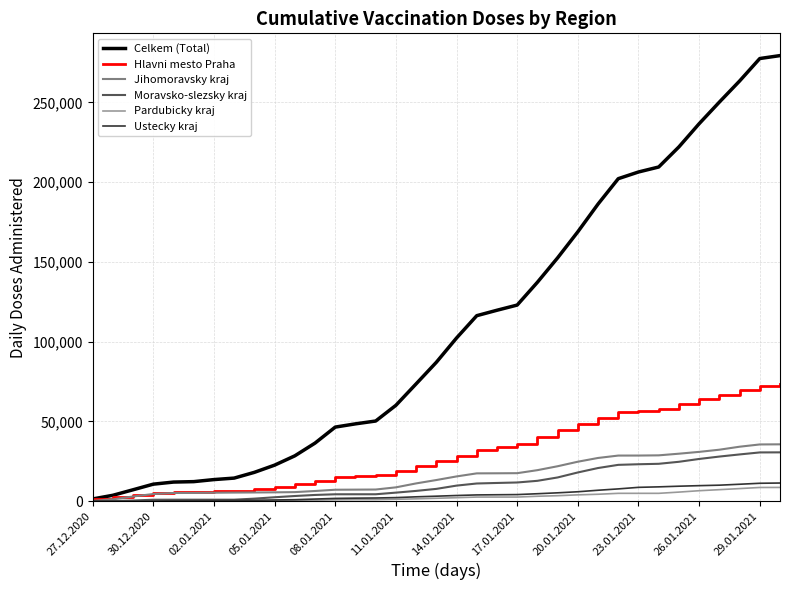

Which series has the largest total across all categories?

Celkem (Total)